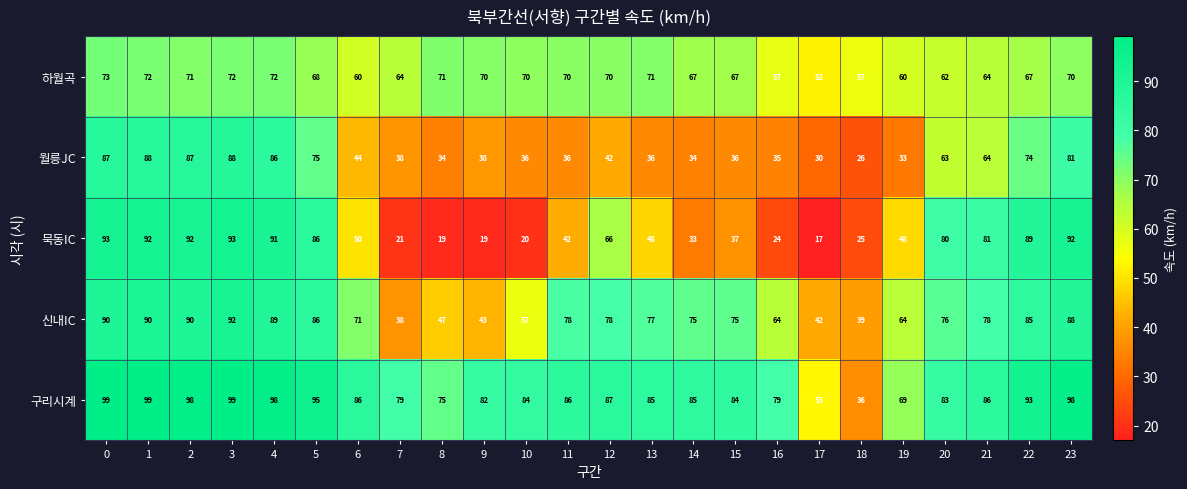

Which label corresponds to the smallest value in the chart?

17